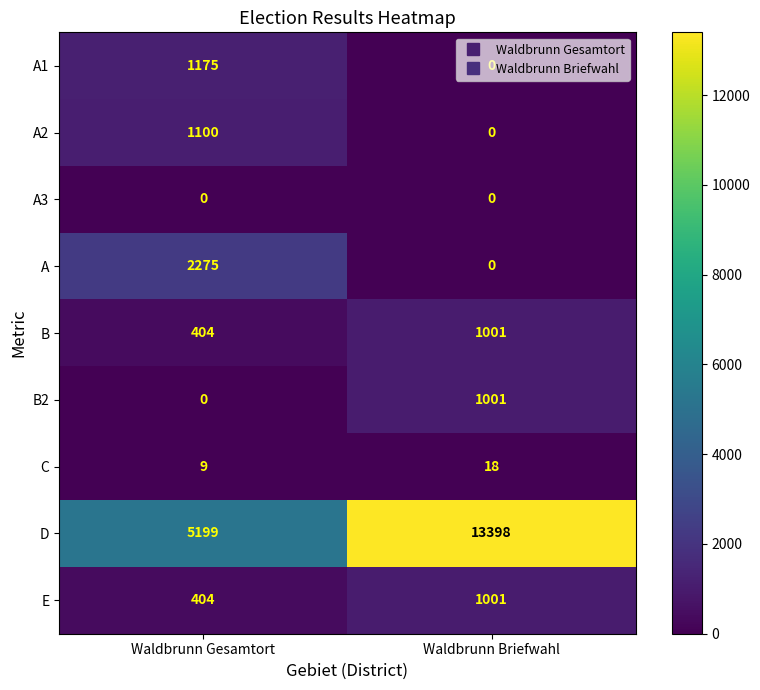

Is it true that A2 equals -509 at Waldbrunn Briefwahl?

False